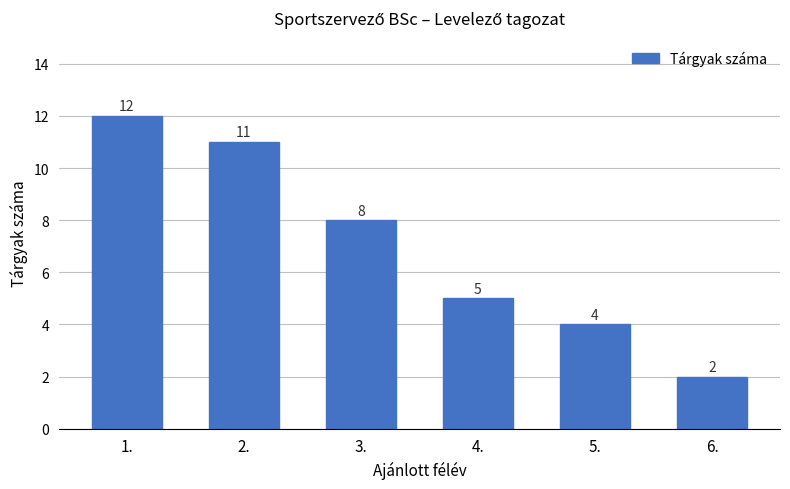

The value at 4. is 5. True or false?

True